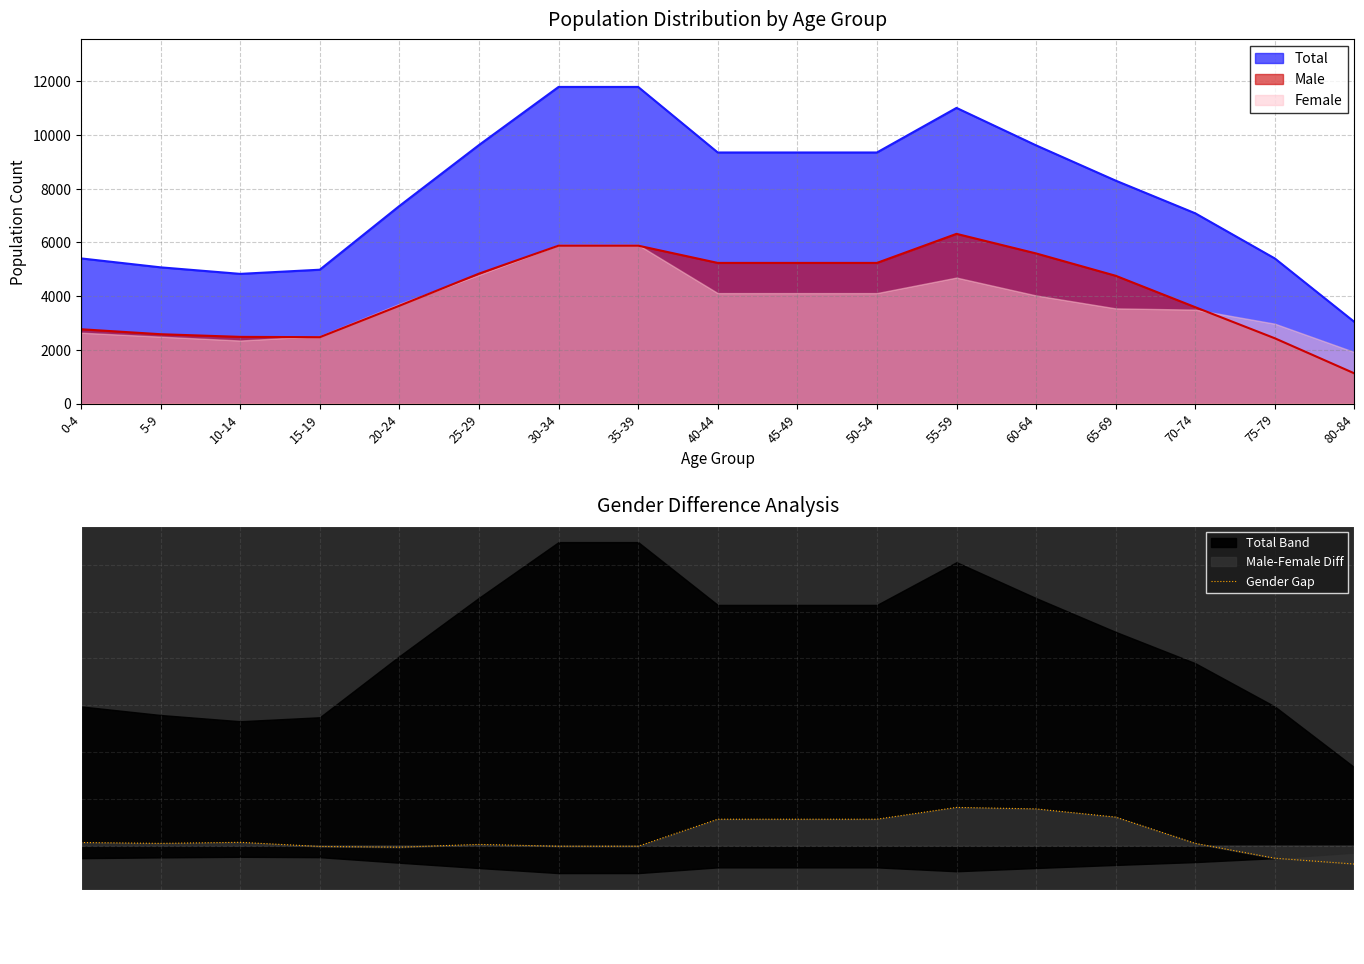

What is the highest value of the Gender Gap series?

1628